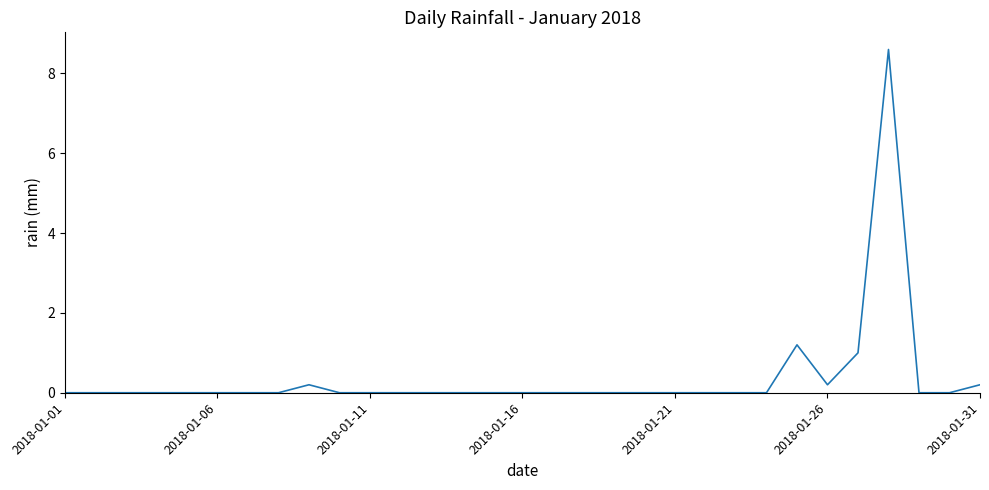

What is the greatest value displayed?

8.6